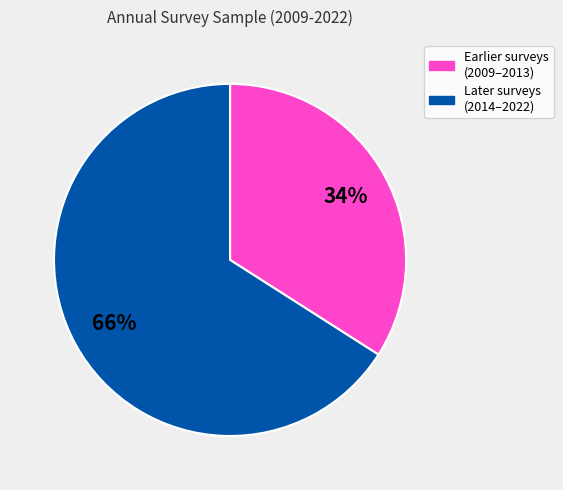

How many segments does this pie chart have?

2